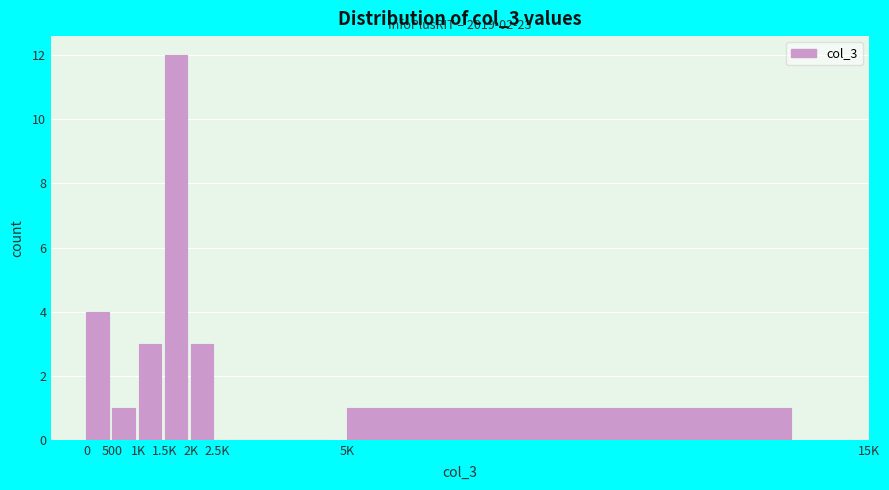

Reading left to right, transcribe all the data shown in this chart.

0=4	500=1	1K=3	1.5K=12	2K=3	2.5K=0	5K=1